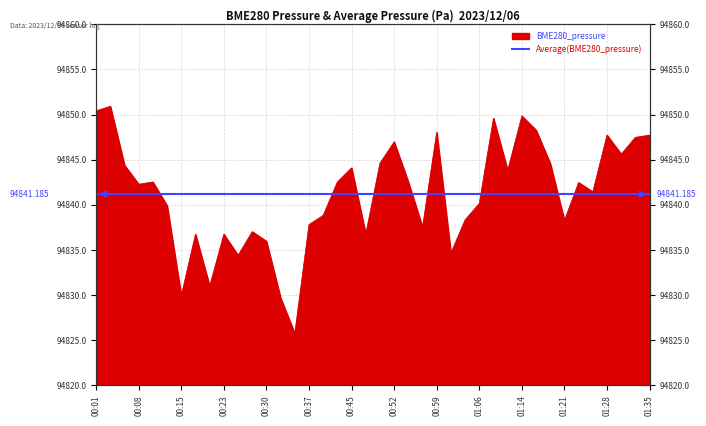

The chart shows a value of 130228.3 at 00:11. True or false?

False